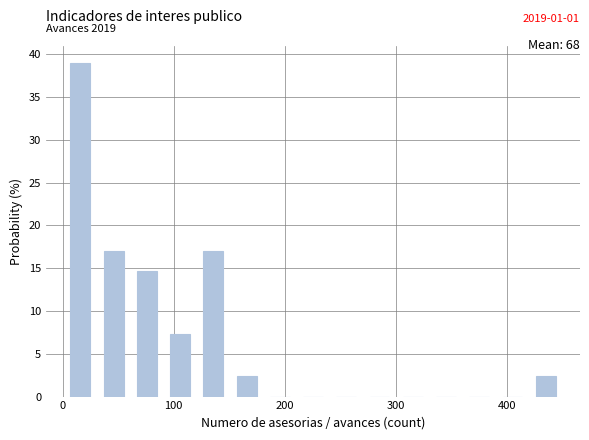

Read against the x-axis, roughly where is the centre of the tallest bar?

20